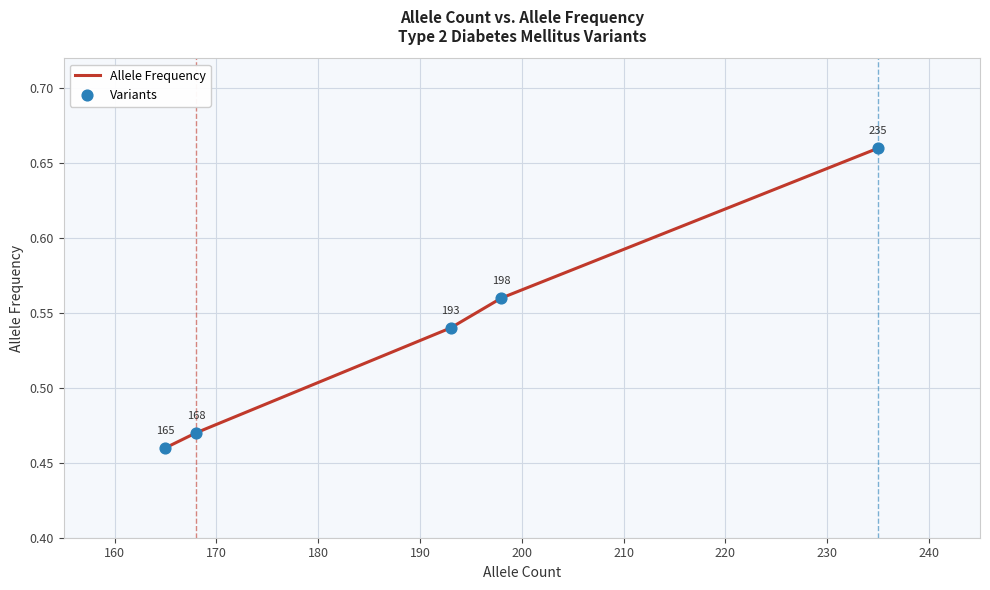

True or false: the data has more than 1 interior local peaks.

False